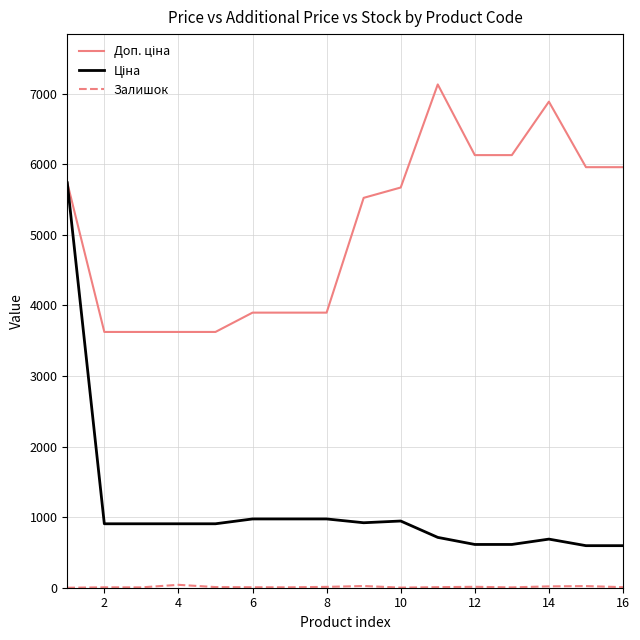

How many lines are shown in the chart?

3